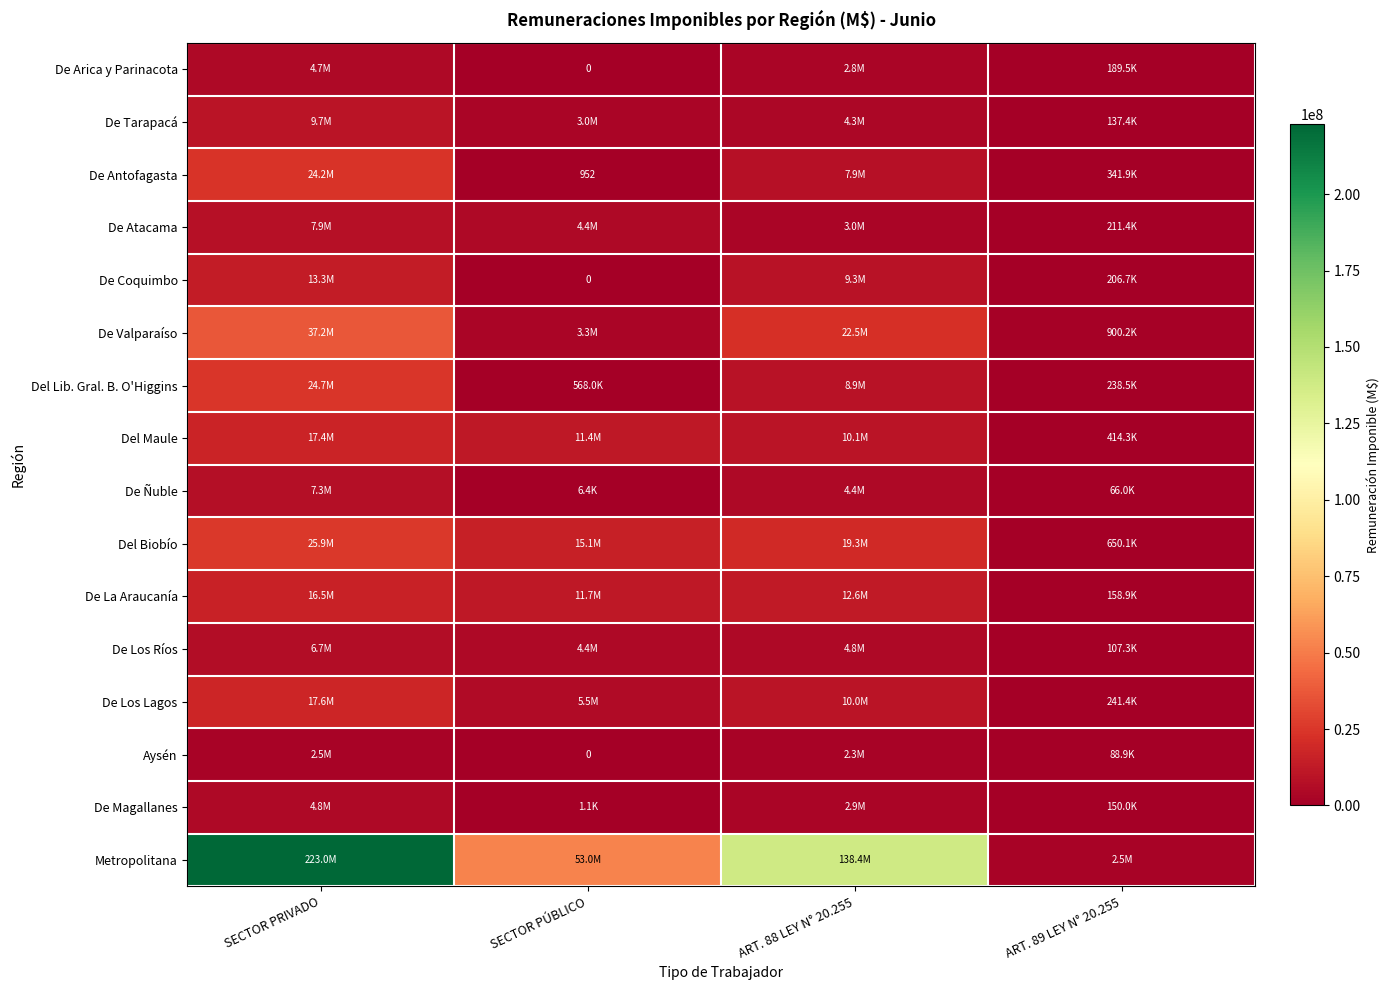

Which series has the widest spread of values?

Metropolitana